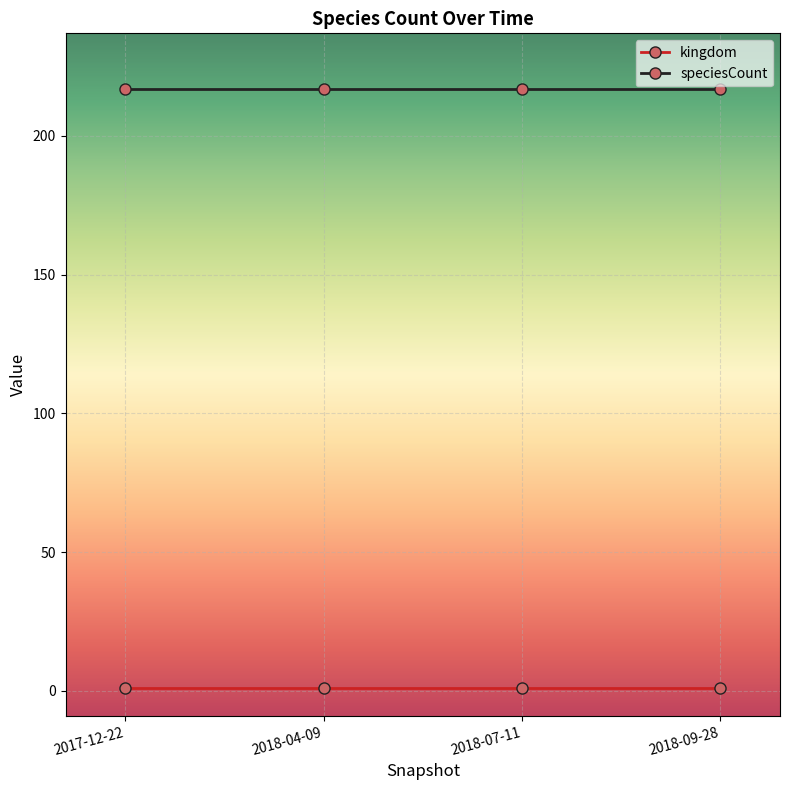

Which series has the largest total across all categories?

speciesCount